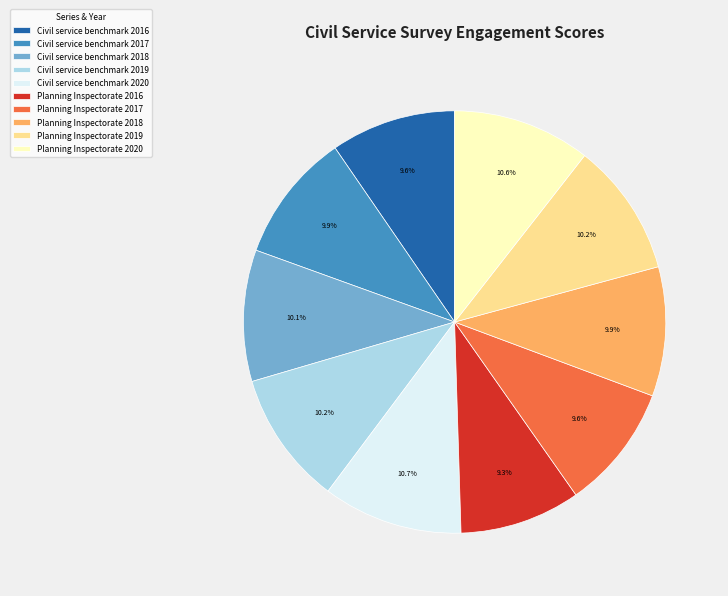

Is it true that Civil service benchmark 2019 is 1% of the pie?

False